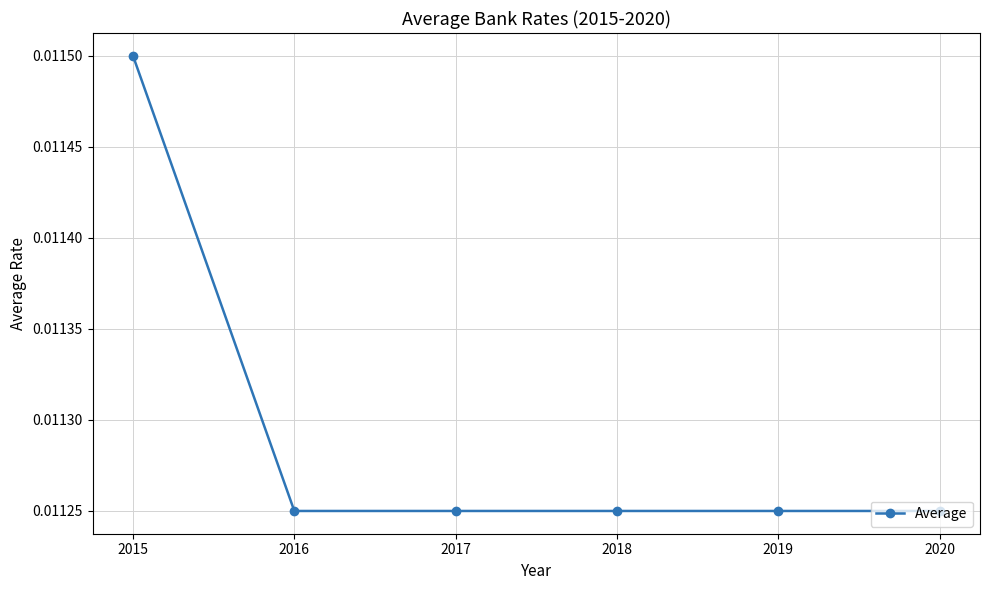

True or false: there are more than 2 points higher than both neighbors.

False